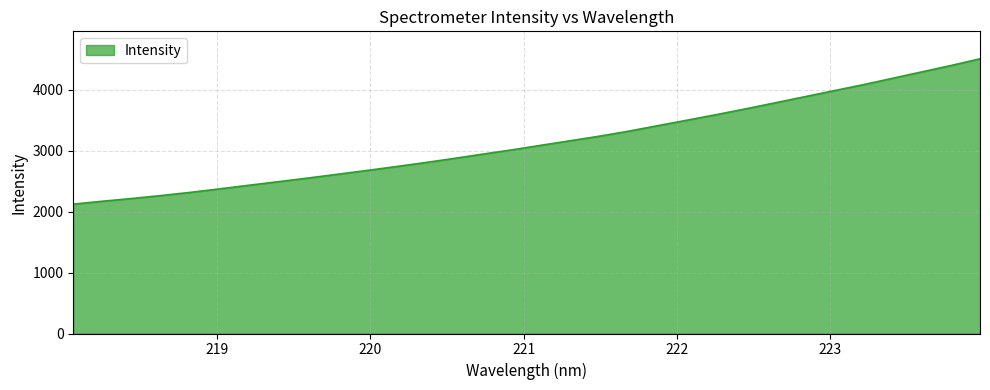

What is the greatest value displayed?

4509.9